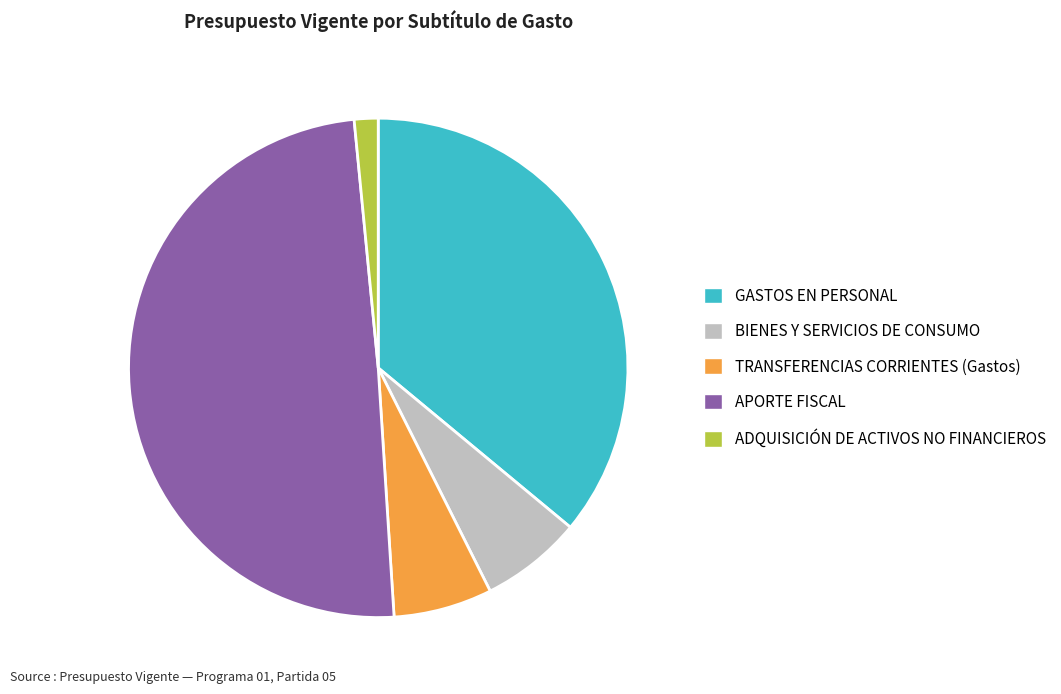

Count the number of slices in the pie.

5